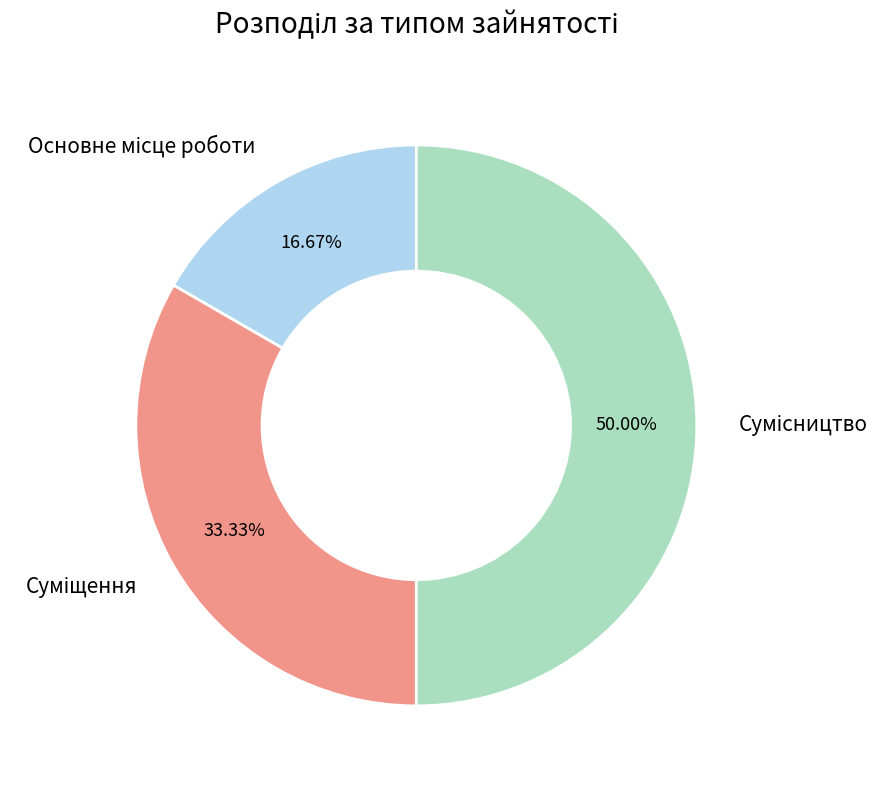

How many segments does this pie chart have?

3